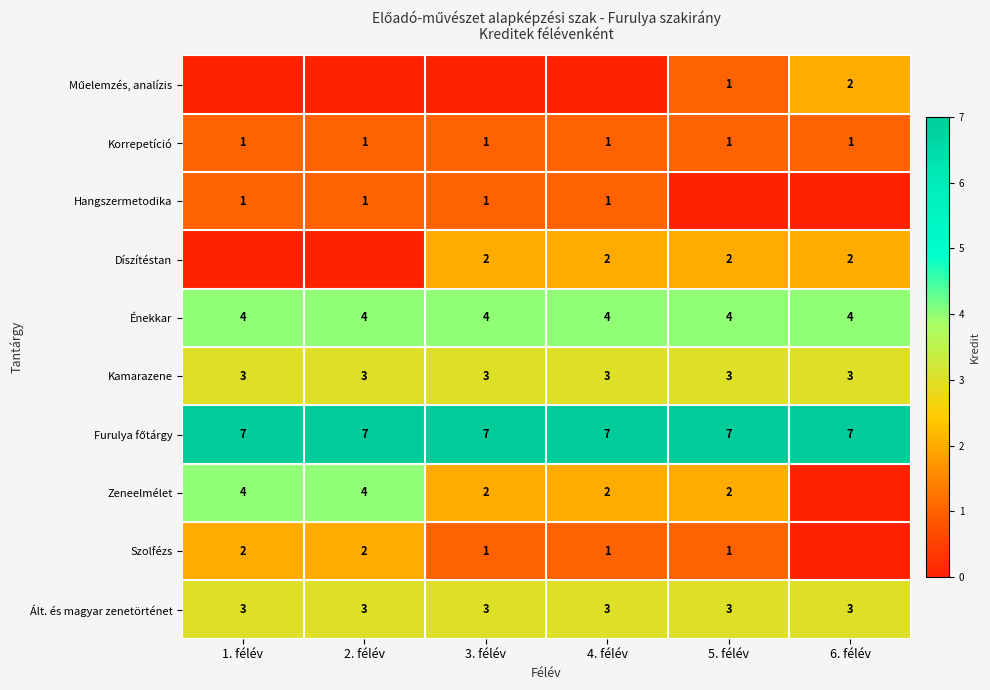

How many series are shown in this chart?

10